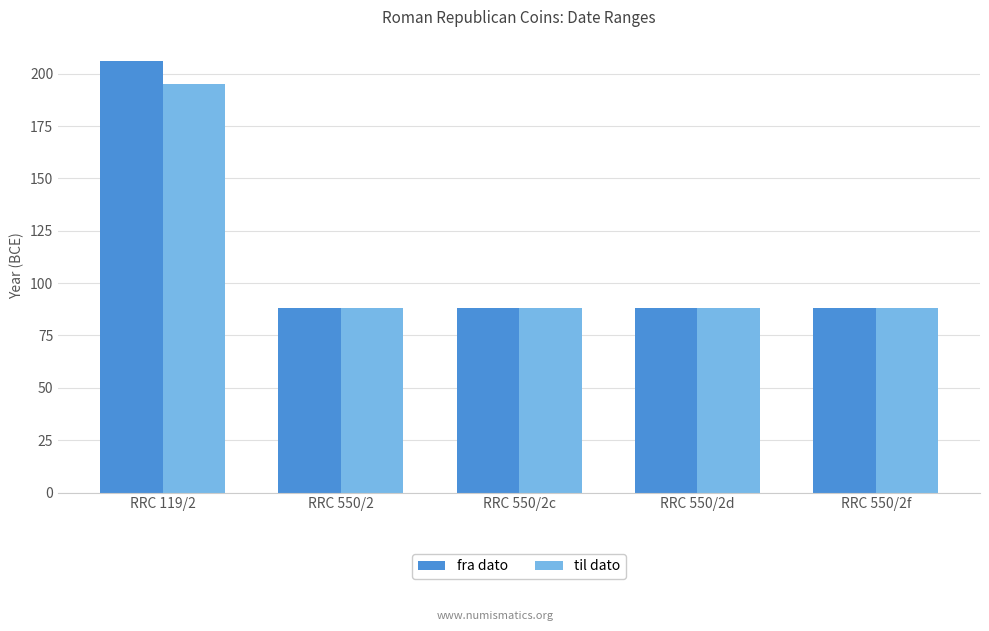

What is the value of the til dato bar at the 3rd from the left?

88